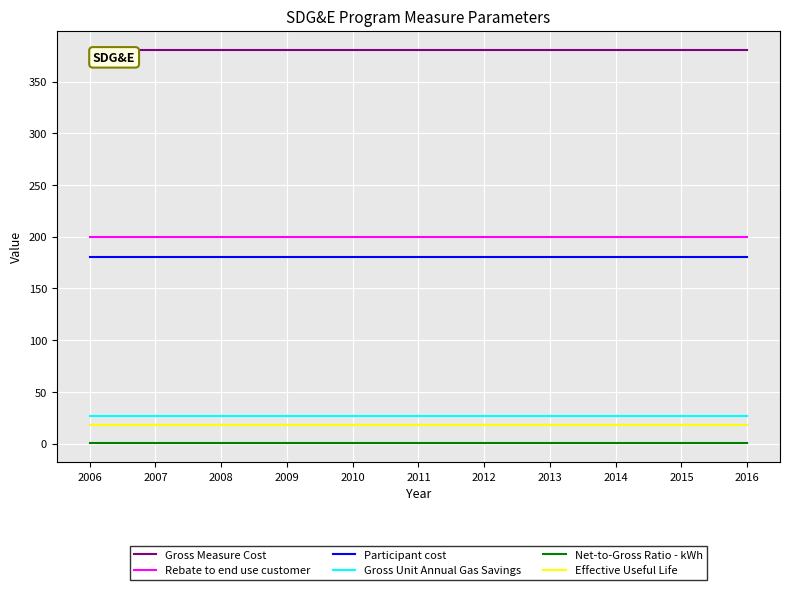

The Participant cost series shows 72.5 at 2011. True or false?

False